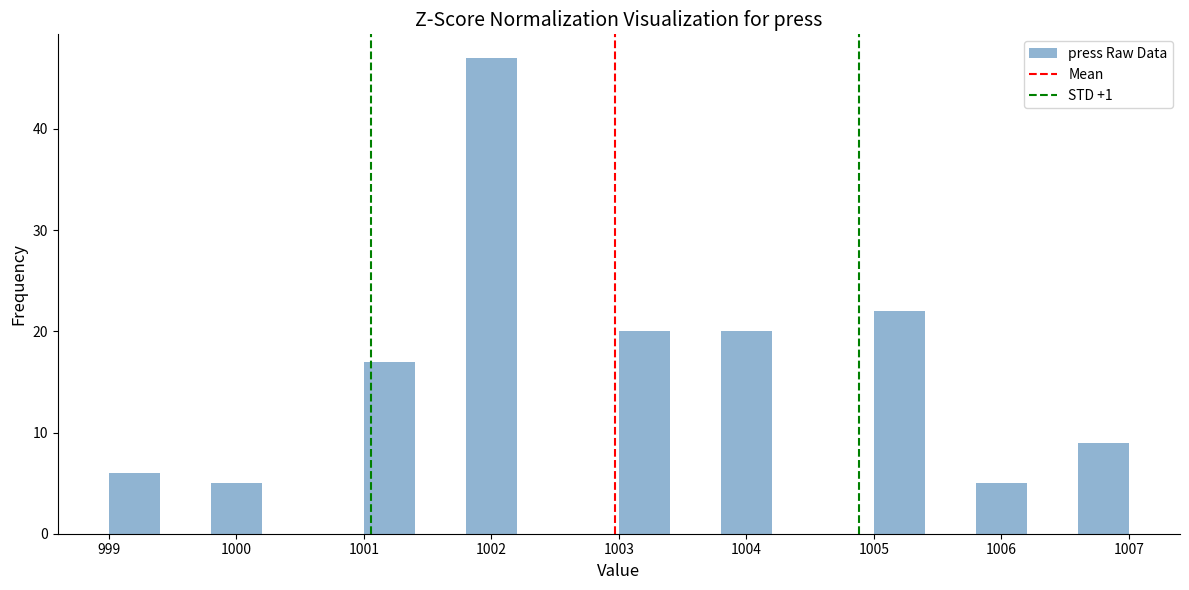

Reading left to right, list every bar in this chart as the range it spans on the x-axis followed by its height. The values are not printed on the chart, so give them approximately, as read against the axis.

999.0 to 999.4: 6
999.4 to 999.8: 0
999.8 to 1000.2: 5
1000.2 to 1000.6: 0
1000.6 to 1001.0: 0
1001.0 to 1001.4: 17
1001.4 to 1001.8: 0
1001.8 to 1002.2: 47
1002.2 to 1002.6: 0
1002.6 to 1003.0: 0
1003.0 to 1003.4: 20
1003.4 to 1003.8: 0
1003.8 to 1004.2: 20
1004.2 to 1004.6: 0
1004.6 to 1005.0: 0
1005.0 to 1005.4: 22
1005.4 to 1005.8: 0
1005.8 to 1006.2: 5
1006.2 to 1006.6: 0
1006.6 to 1007.0: 9